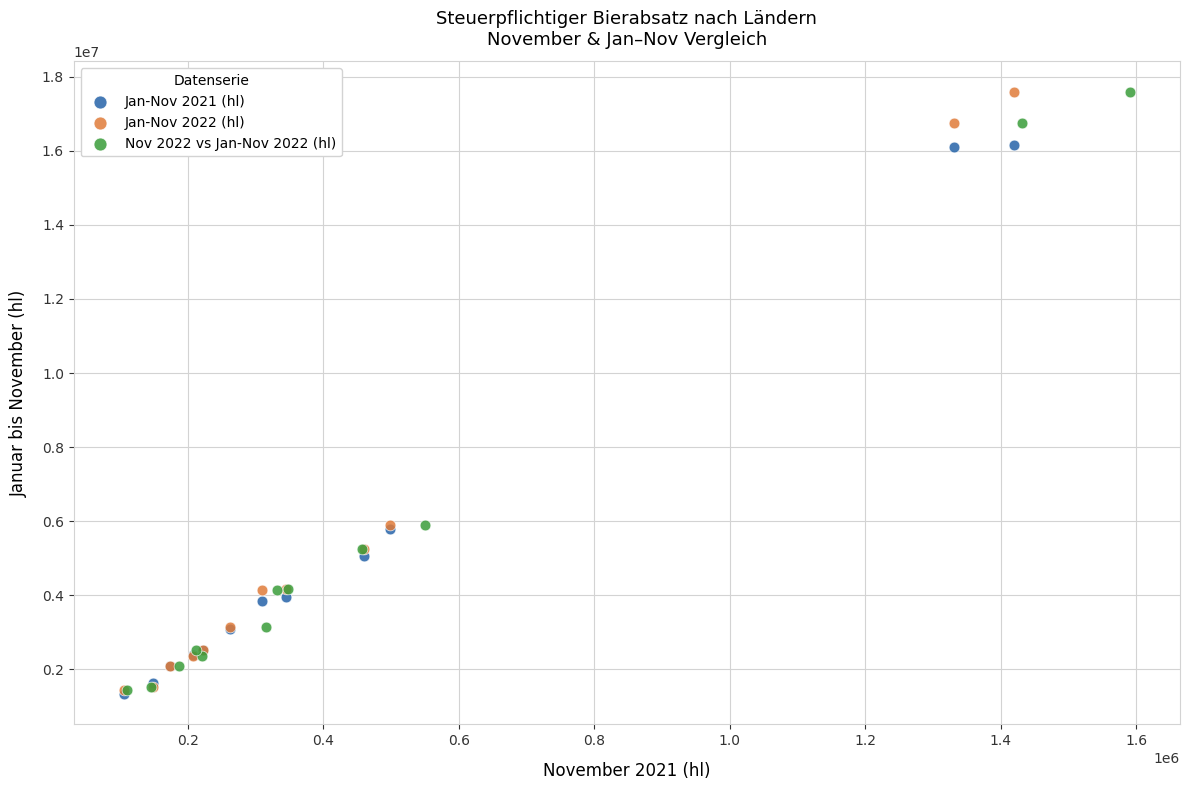

What are all the series names shown in the legend?

Jan-Nov 2021 (hl), Jan-Nov 2022 (hl), Nov 2022 vs Jan-Nov 2022 (hl)